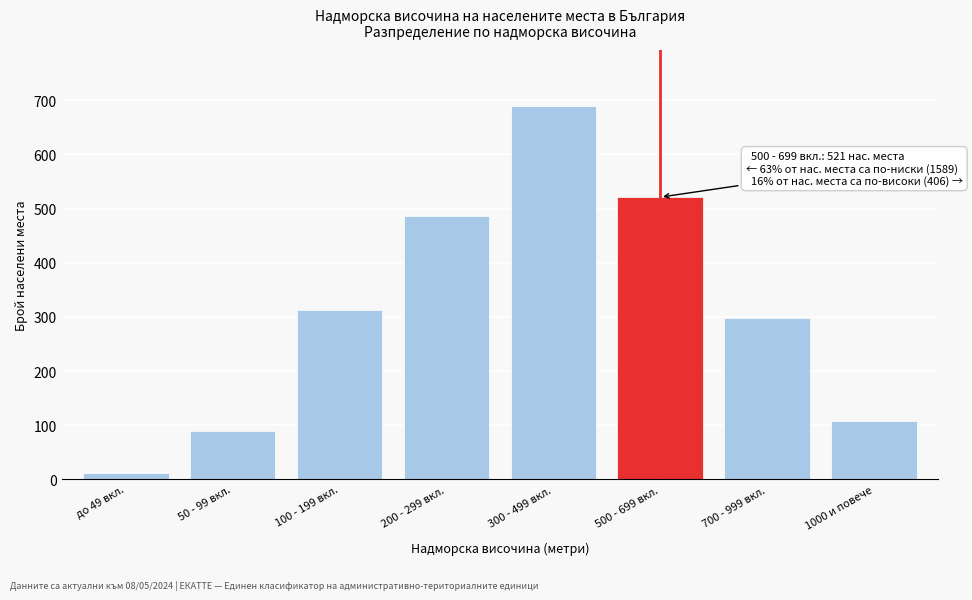

Reading left to right, extract all data points from this chart.

12	89	312	487	689	521	298	108